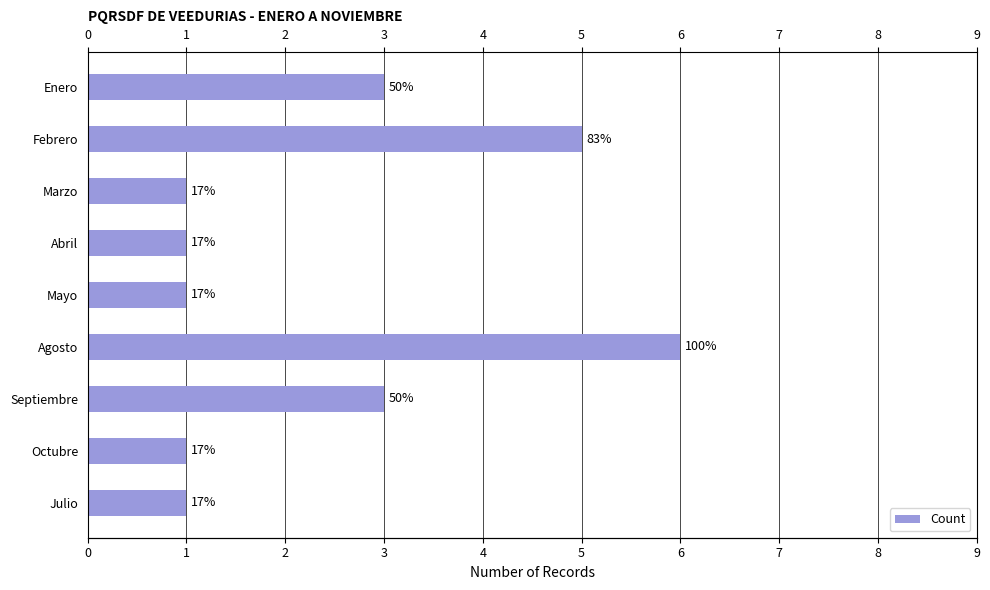

Reading left to right, what are all the values shown in this chart?

0=3	1=5	2=1	3=1	4=1	5=6	6=3	7=1	8=1